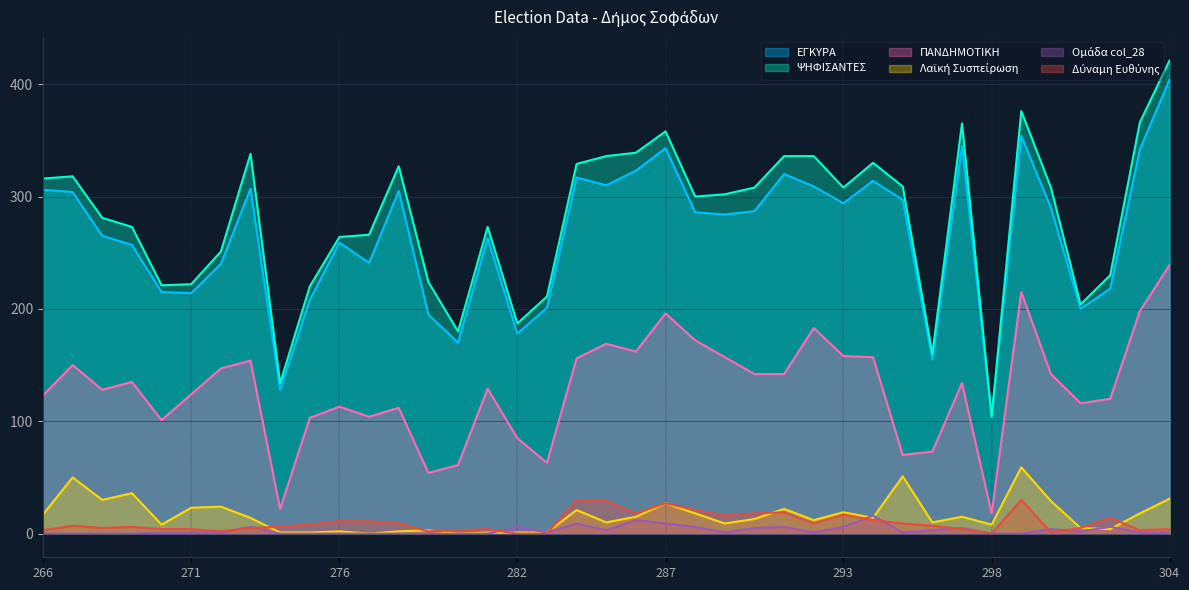

True or false: ΨΗΦΙΣΑΝΤΕΣ and ΠΑΝΔΗΜΟΤΙΚΗ cross at least once.

False